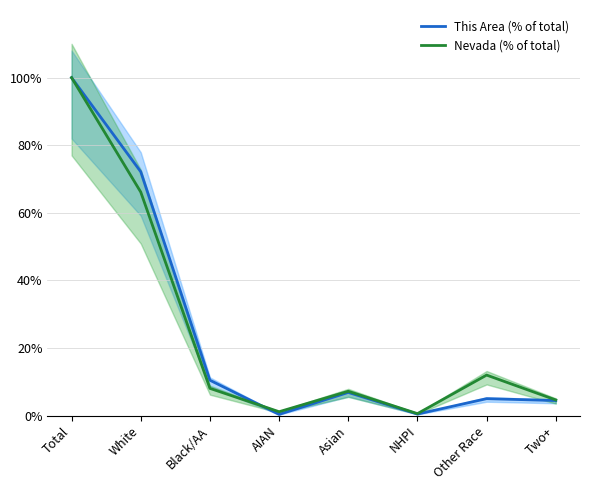

Does the chart have visible grid lines?

Yes